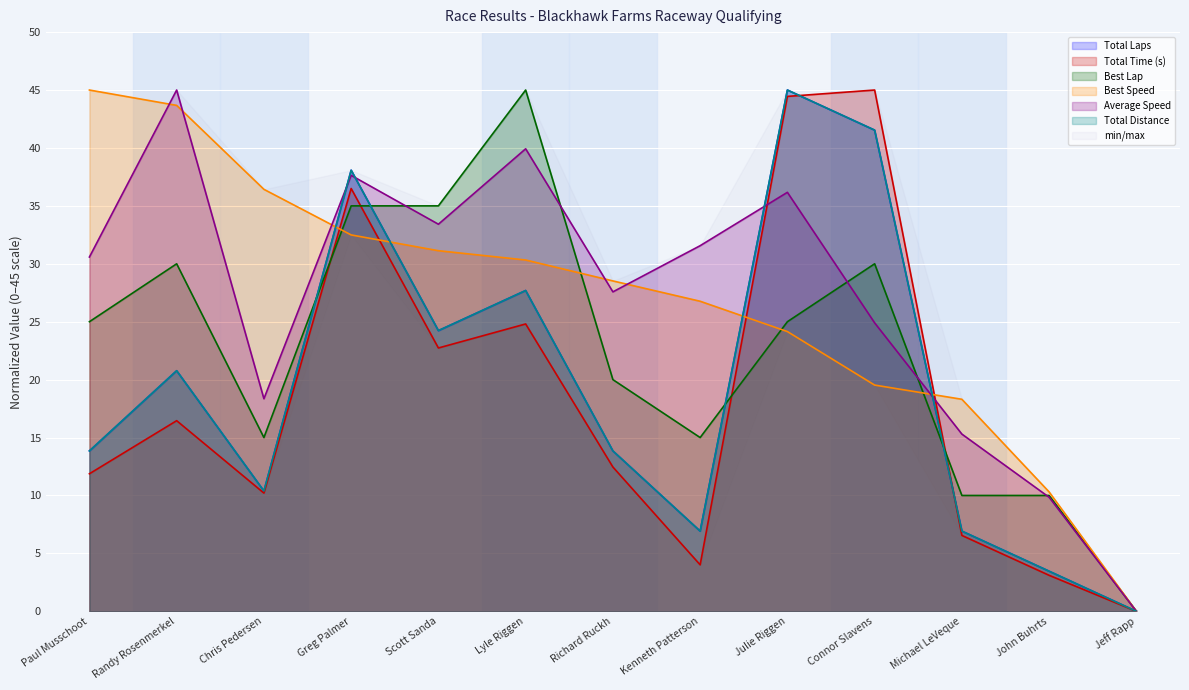

In Best Lap, how many points are higher than both neighbors (excluding endpoints)?

3